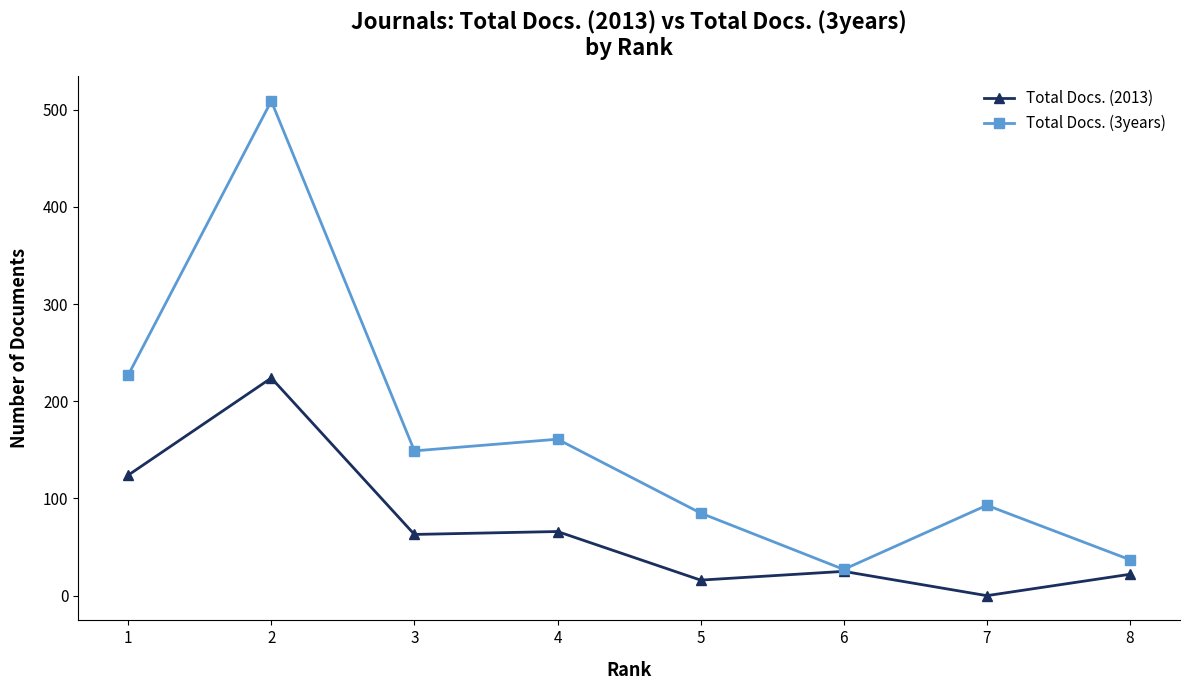

List the series in order of their overall mean, highest first.

Total Docs. (3years), Total Docs. (2013)